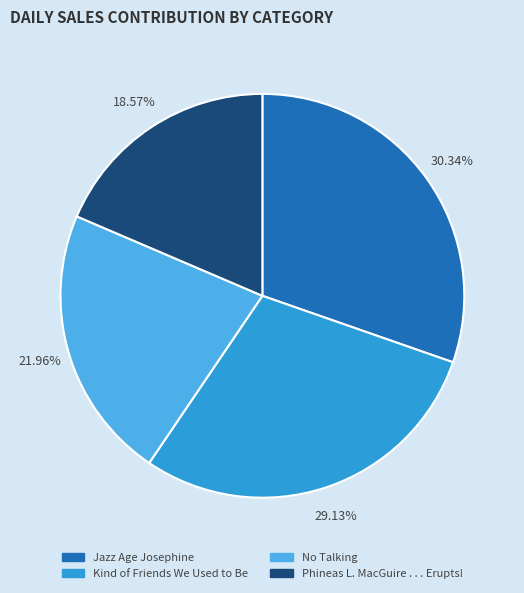

To the nearest percent, what portion does Phineas L. MacGuire . . . Erupts! represent?

19%